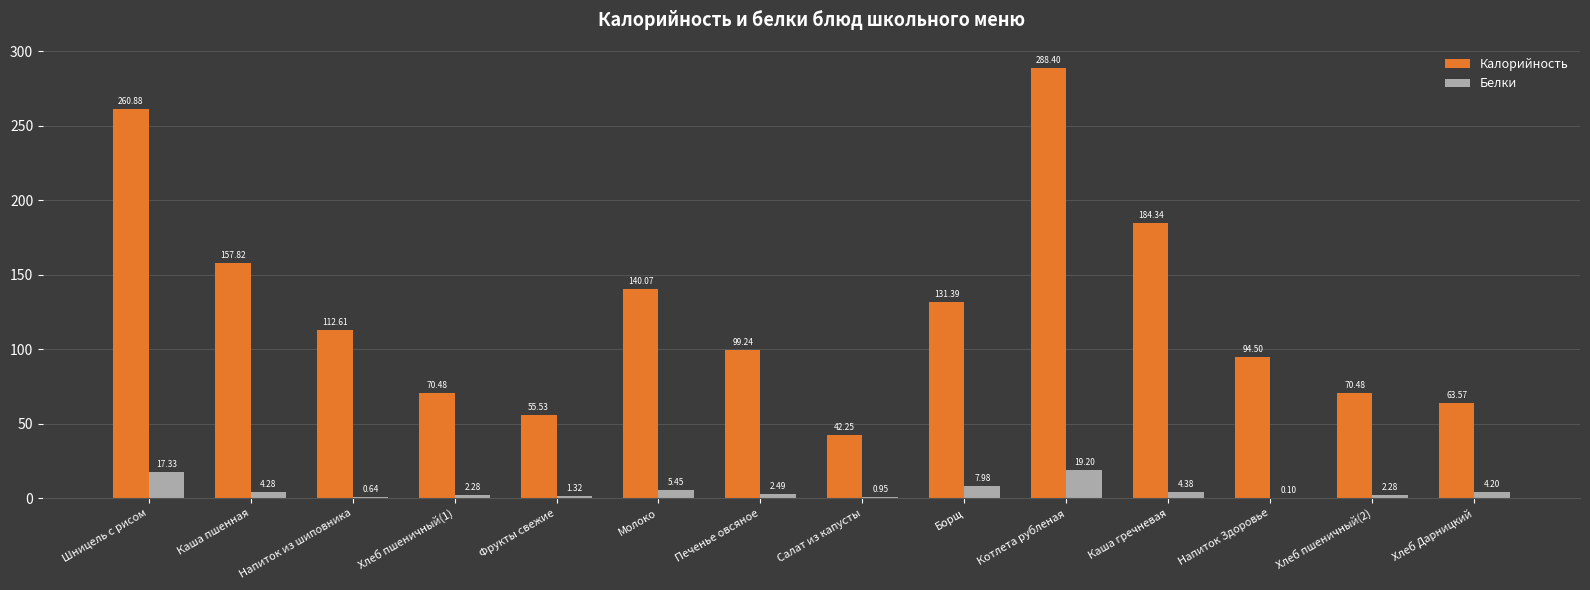

What is the sum of the Калорийность values at Хлеб пшеничный(1) and Печенье овсяное?

169.7